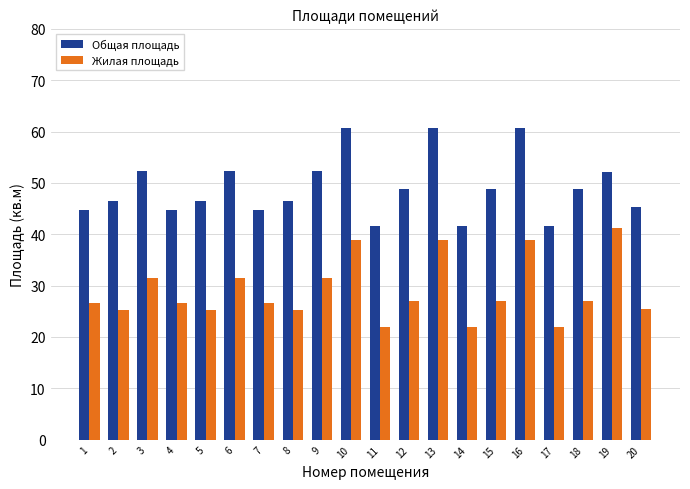

What is the minimum value shown in the chart?

21.9